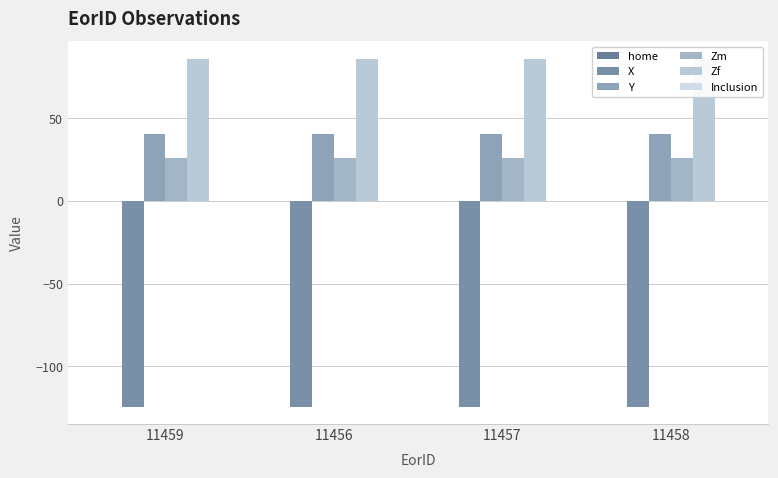

At which category is the sum across all series the highest?

11459